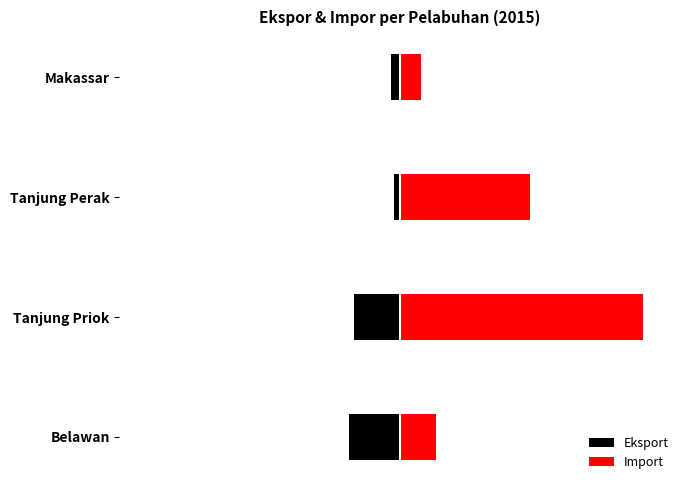

What is the spread (max minus min) of values at Tanjung Perak?

9128205